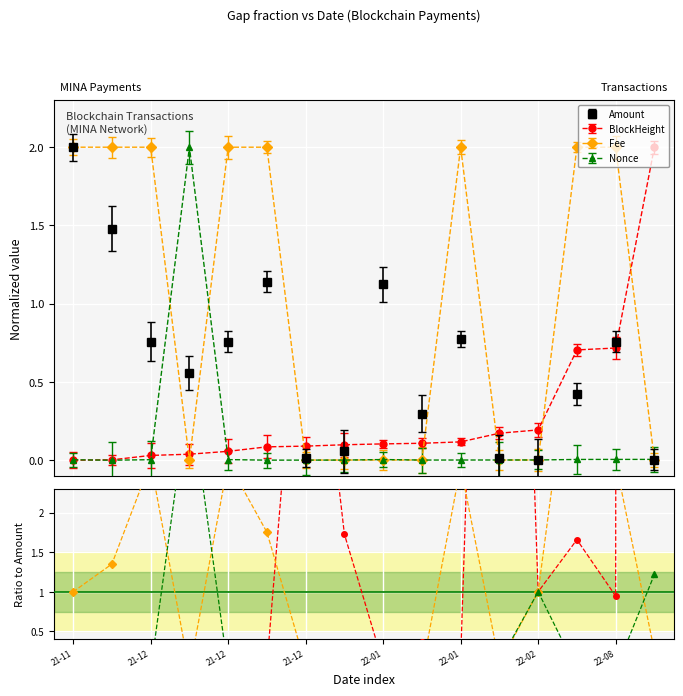

In Amount, how many points are higher than both neighbors (excluding endpoints)?

4